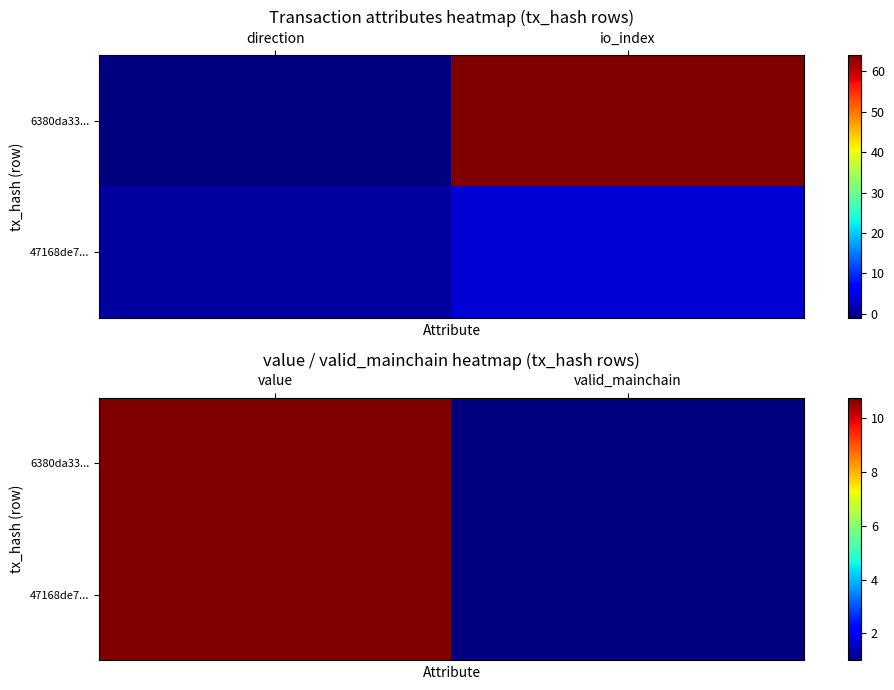

True or false: 47168de7... has a value of 6.2 at value.

False